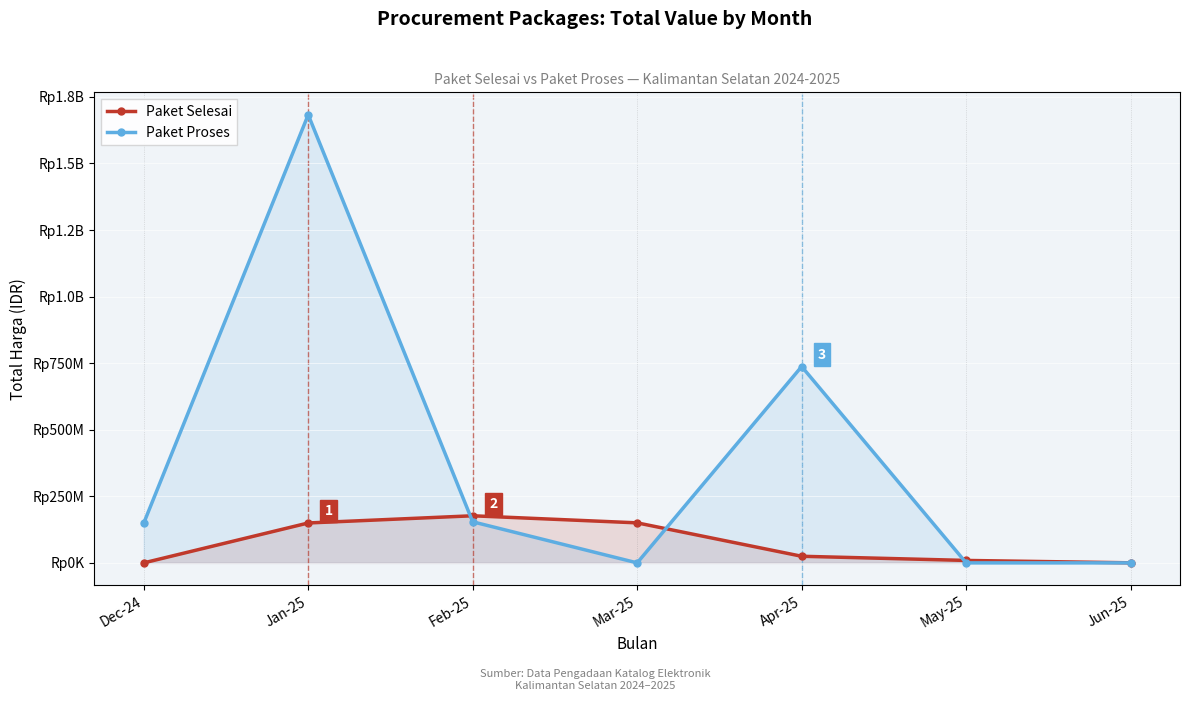

Which series has the largest range (max minus min)?

Paket Proses